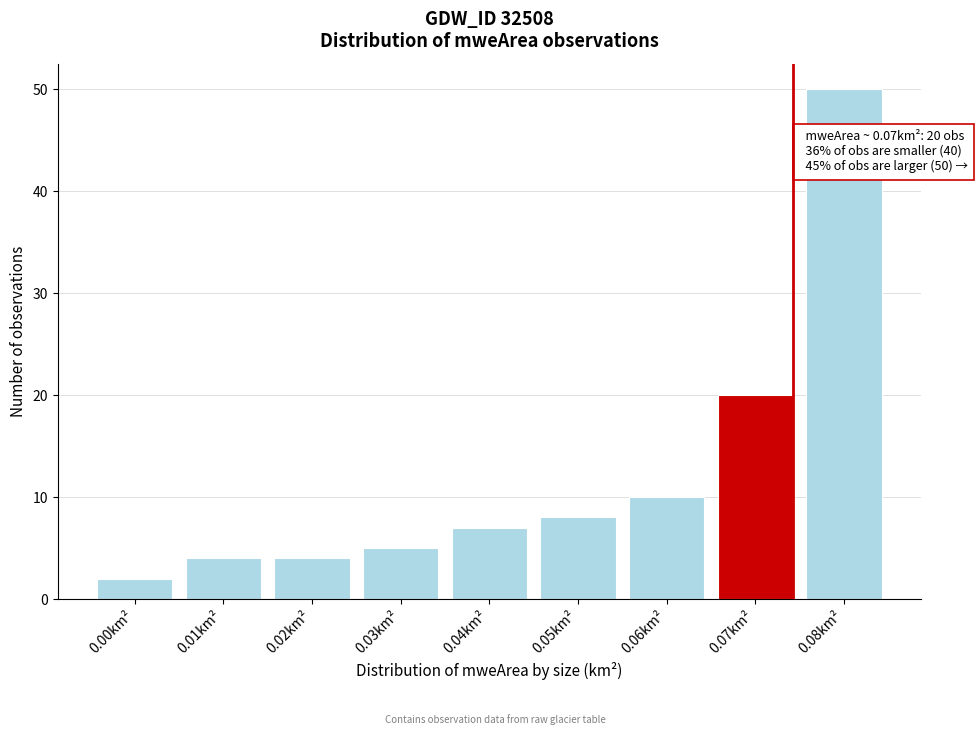

Reading left to right, list all the values displayed in this chart.

0.00km²=2	0.01km²=4	0.02km²=4	0.03km²=5	0.04km²=7	0.05km²=8	0.06km²=10	0.07km²=20	0.08km²=50